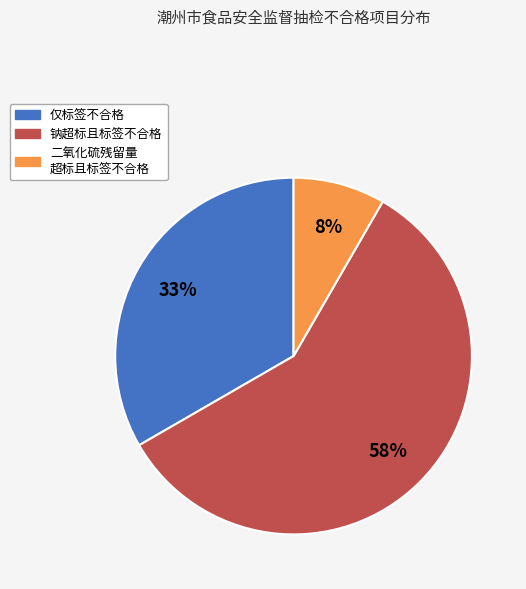

Does any single category account for the majority?

Yes